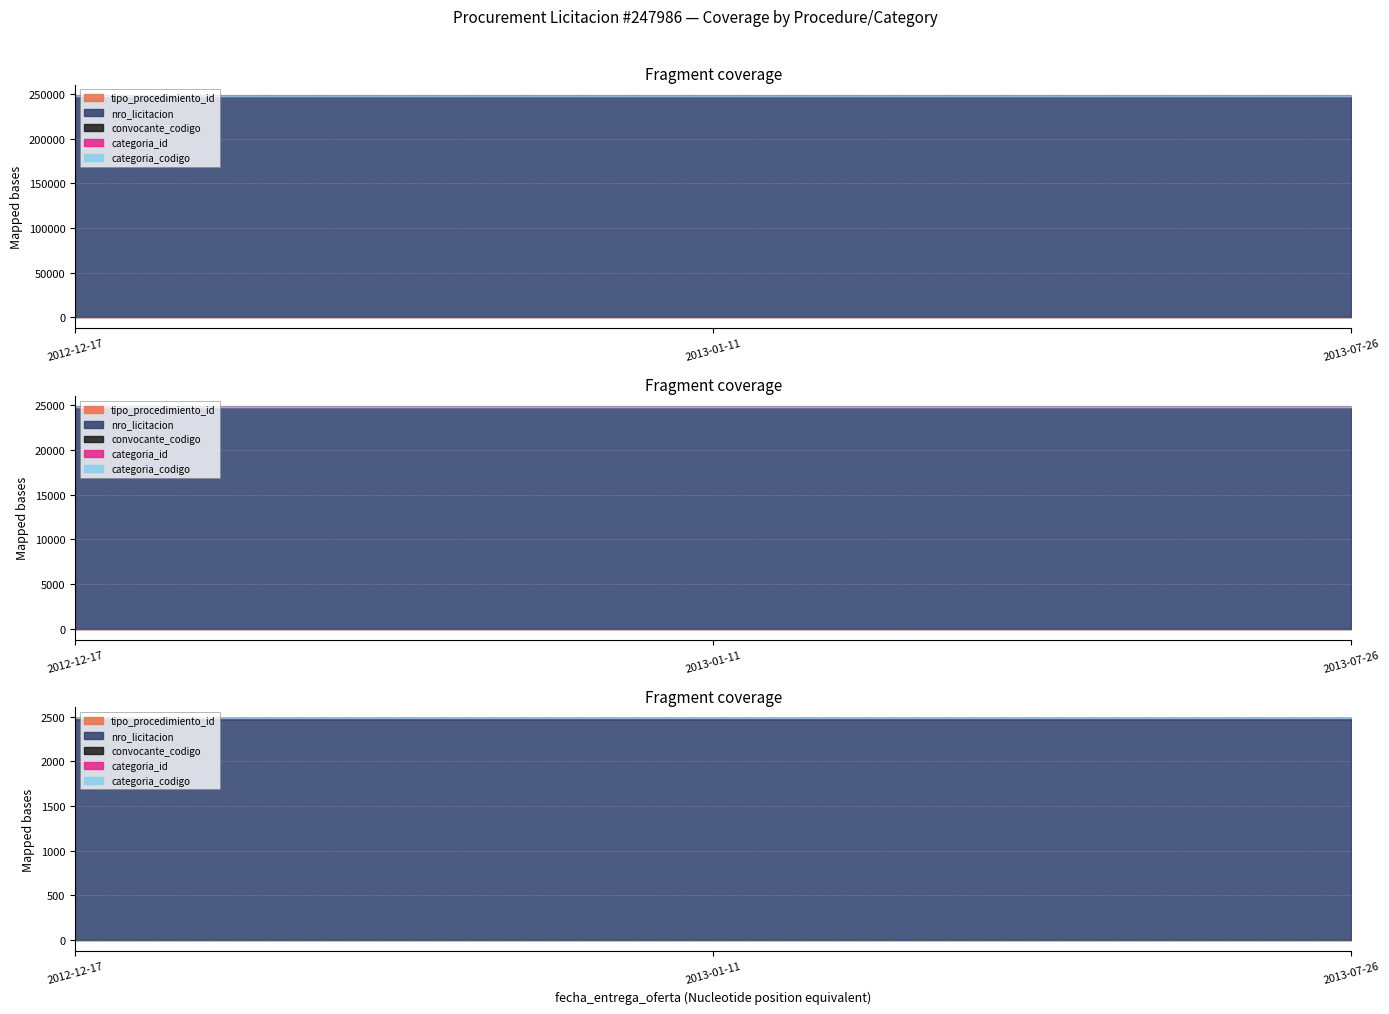

Reading left to right, list all the values displayed in this chart.

tipo_procedimiento_id: 3	3	2
nro_licitacion: 247986	247986	247986
convocante_codigo: 87	87	87
categoria_id: 37	37	37
categoria_codigo: 21	21	21